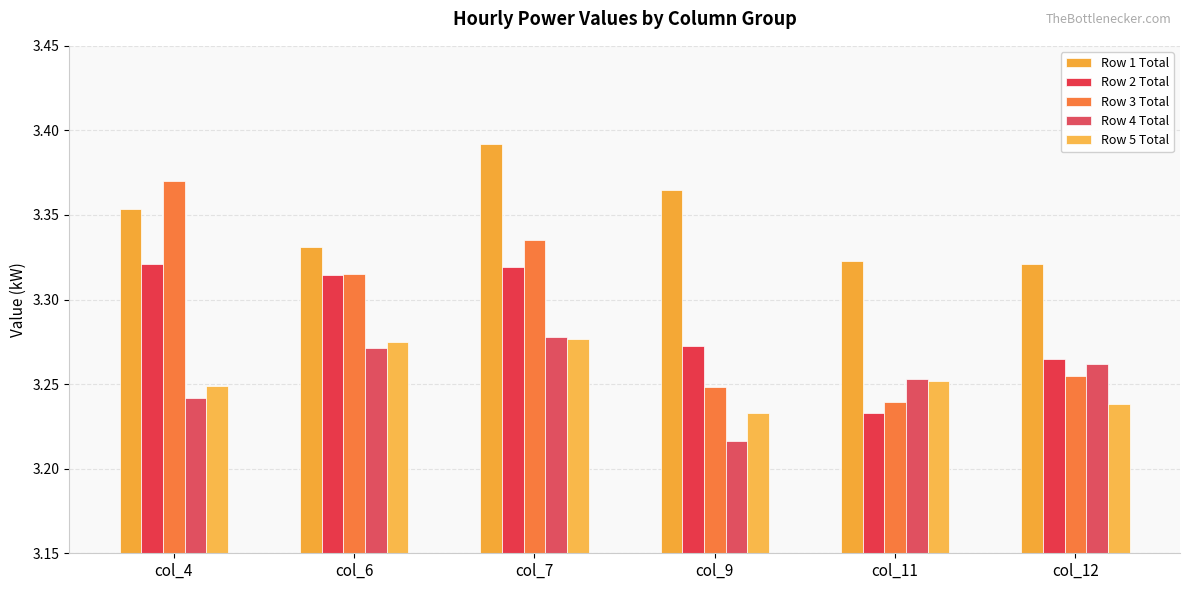

Is it true that Row 1 Total equals 4.5 at col_12?

False